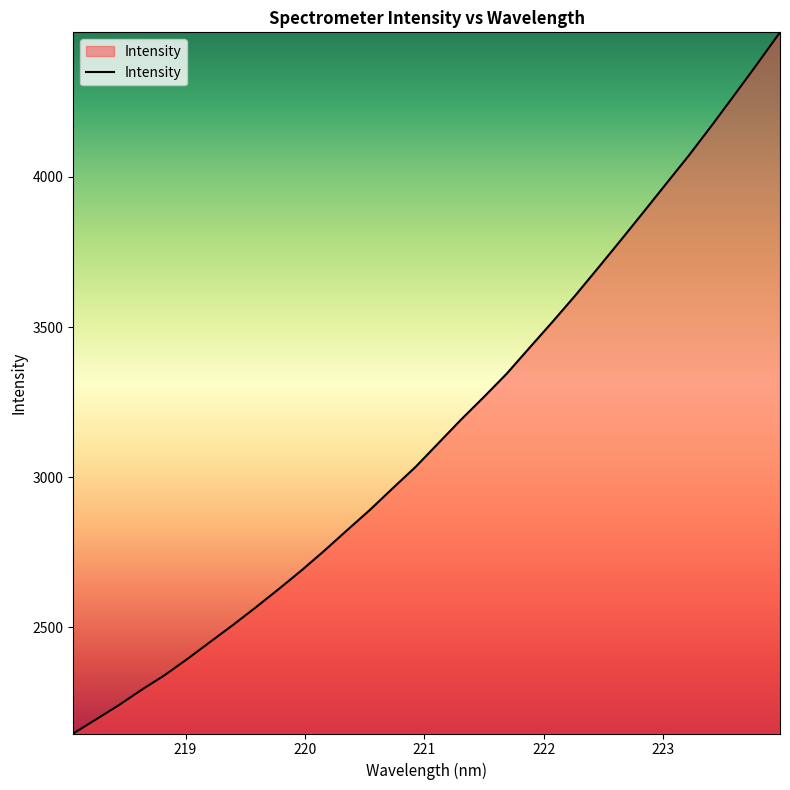

What is the smallest value displayed?

2145.3